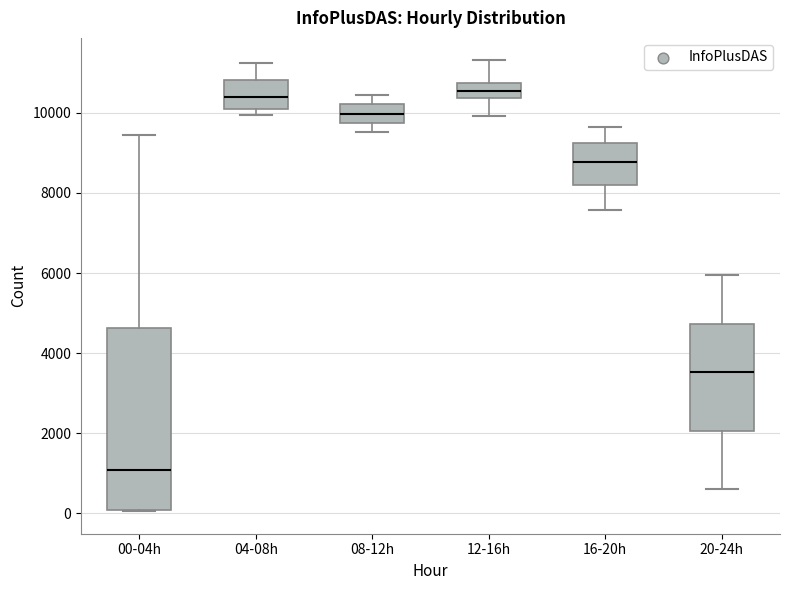

Which box has the lowest median line?

00-04h